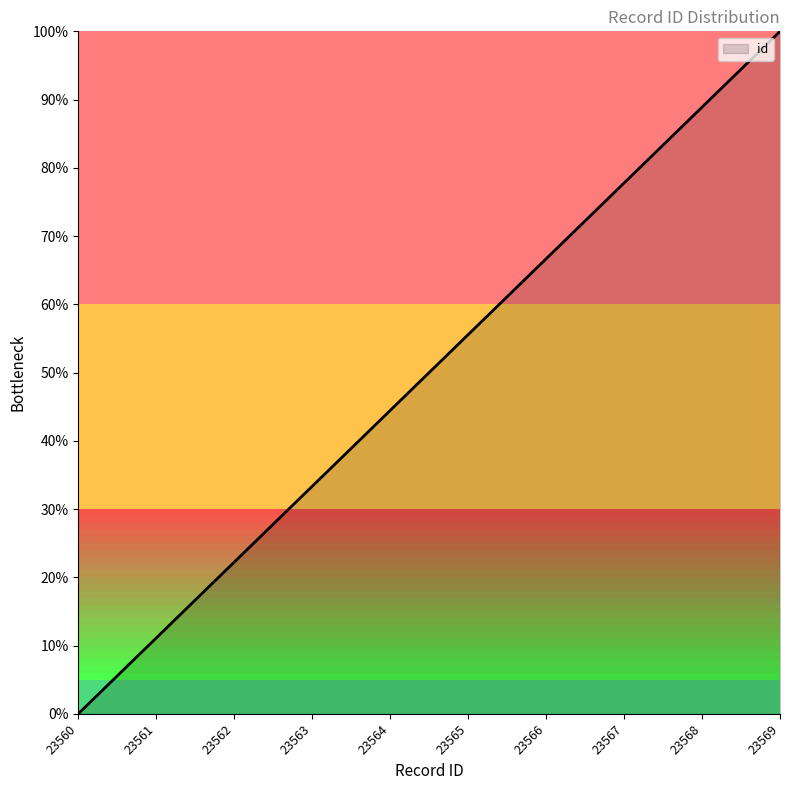

How many positive values are there?

9